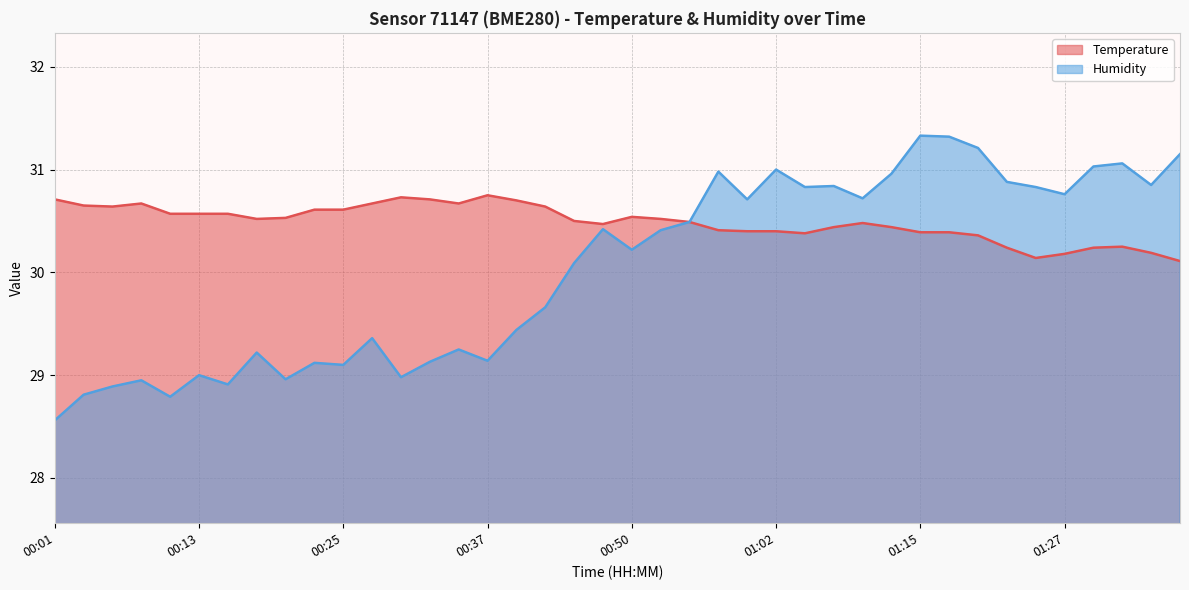

How many interior local valleys does the Humidity series have?

12